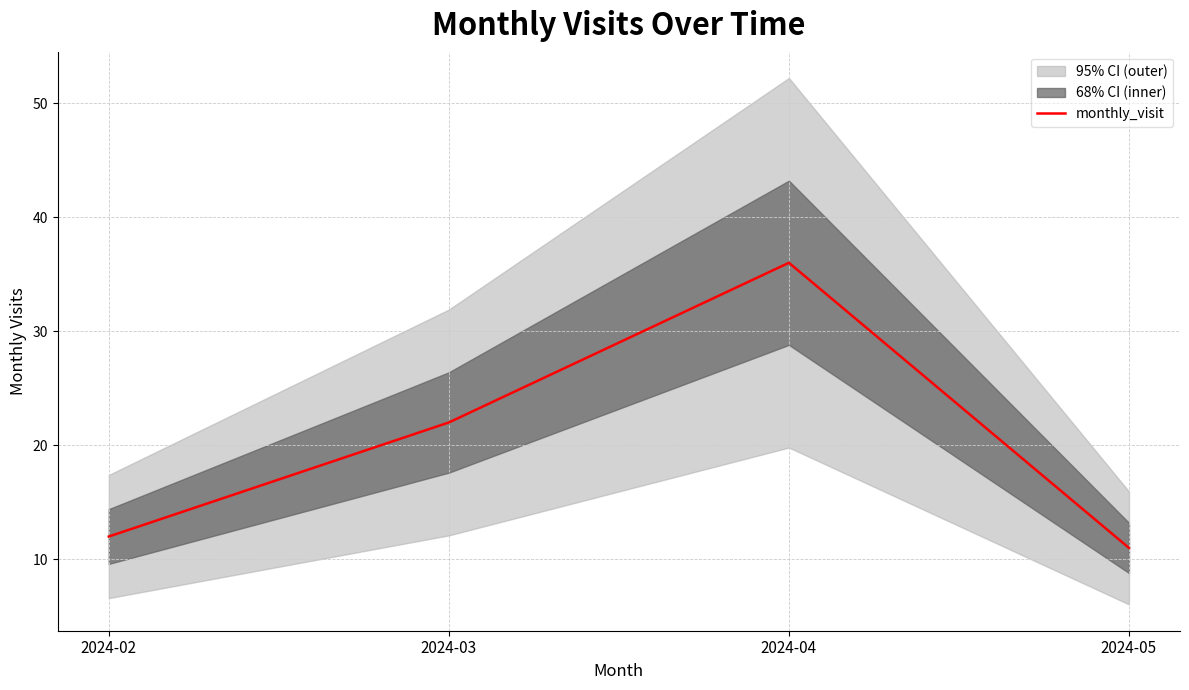

What is the sum of all values?

81